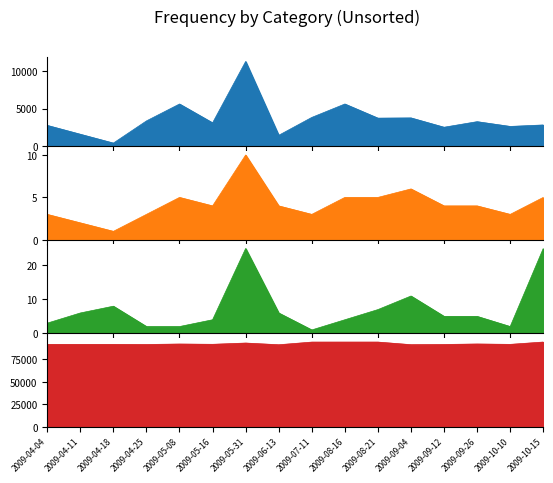

What is the total value across all series at 2009-04-04?

94494